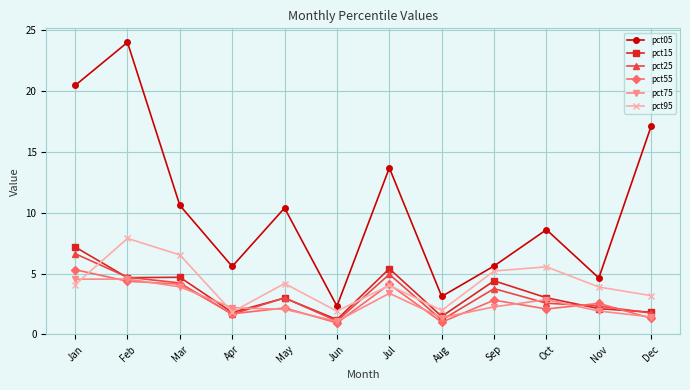

What is the sum of all pct15 values?

40.8